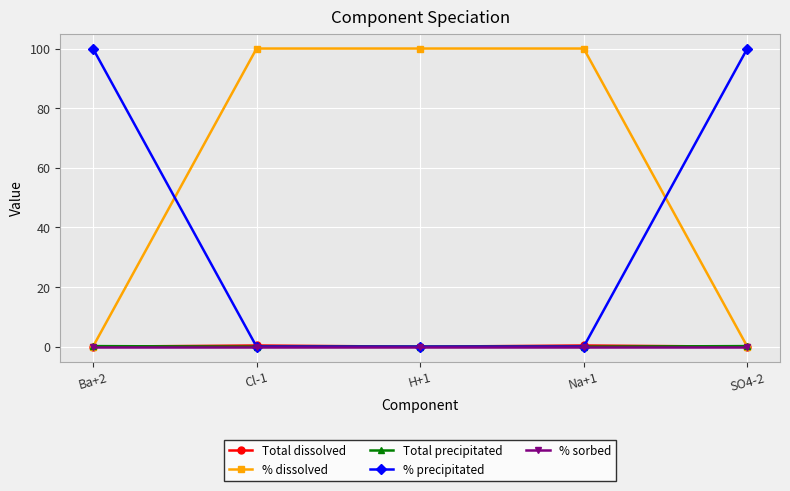

What is the label of the 4th point from the left?

Na+1